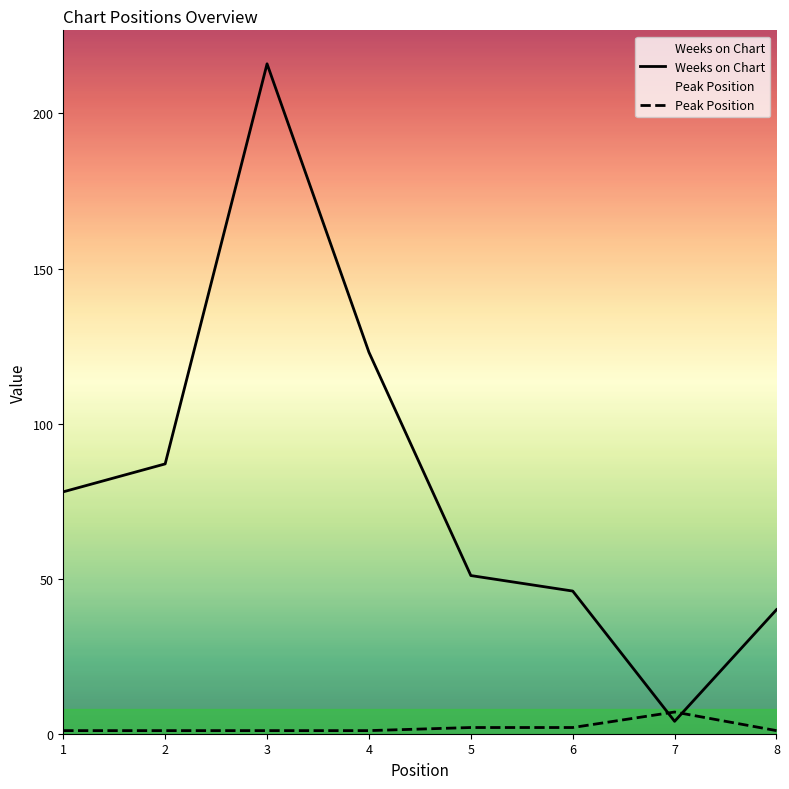

Rank the series by their average value, from highest to lowest.

Weeks on Chart, Peak Position